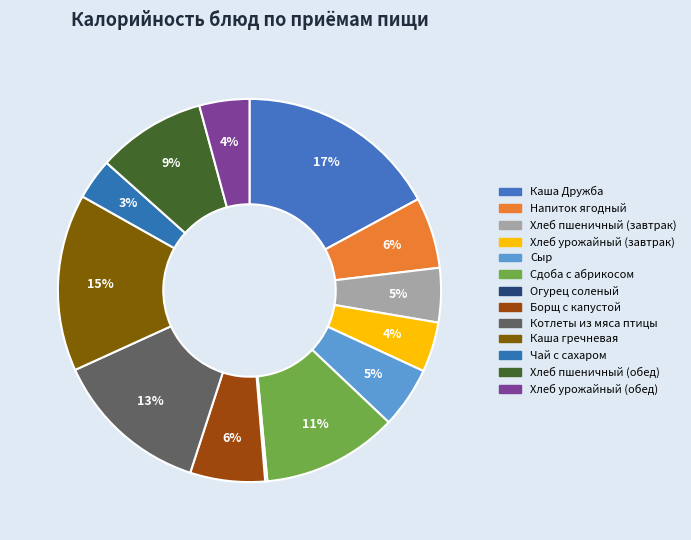

To the nearest percent, what percentage of the pie is Каша Дружба?

17%